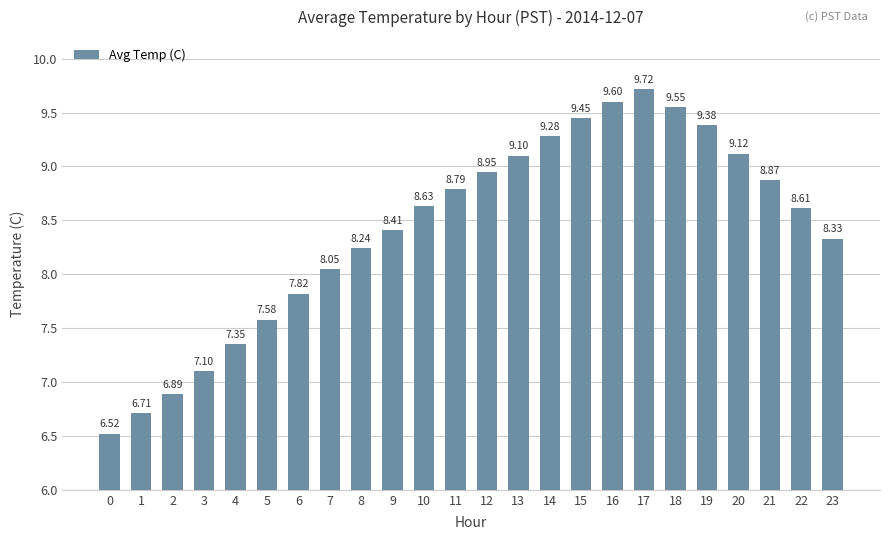

The value at 11 is 8.8. True or false?

True